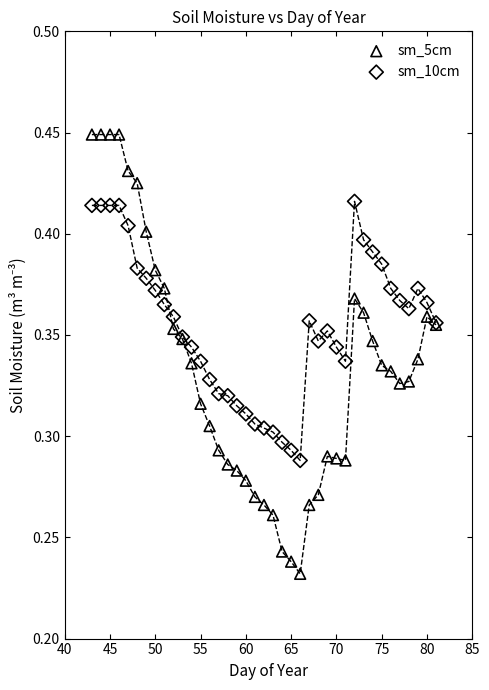

Which series has the widest spread of Y values?

sm_5cm